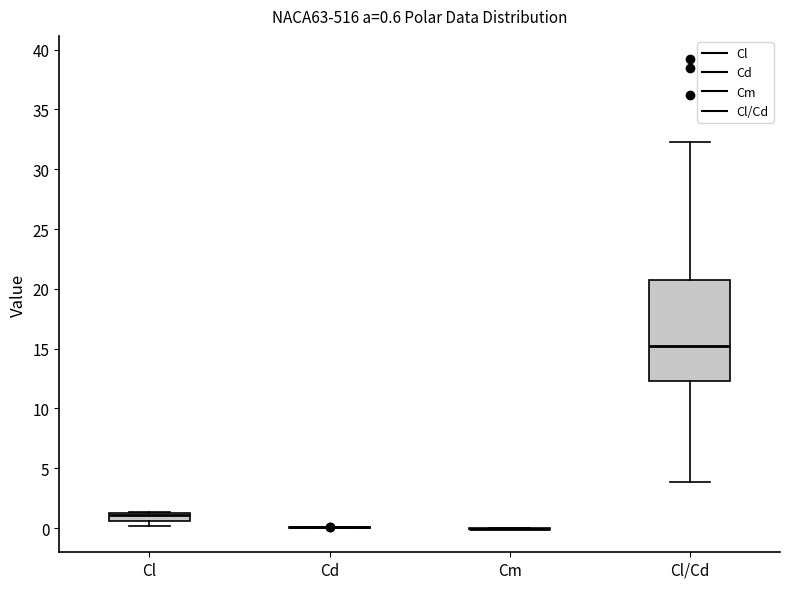

Comparing the boxes themselves (not the whiskers), which one is the tallest?

Cl/Cd